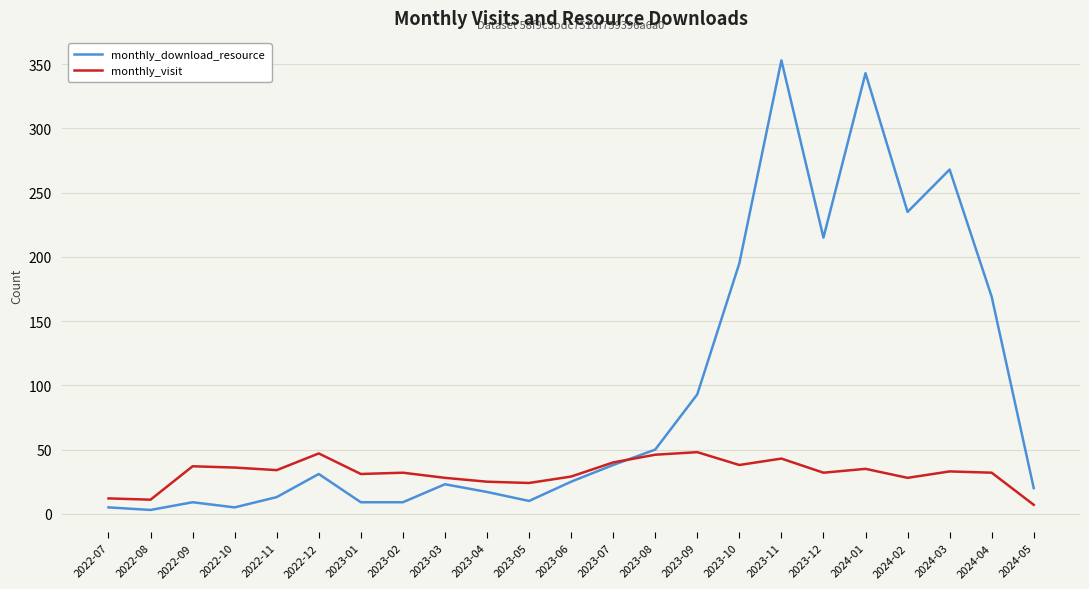

Which series changed the most between 2022-12 and 2024-05?

monthly_visit